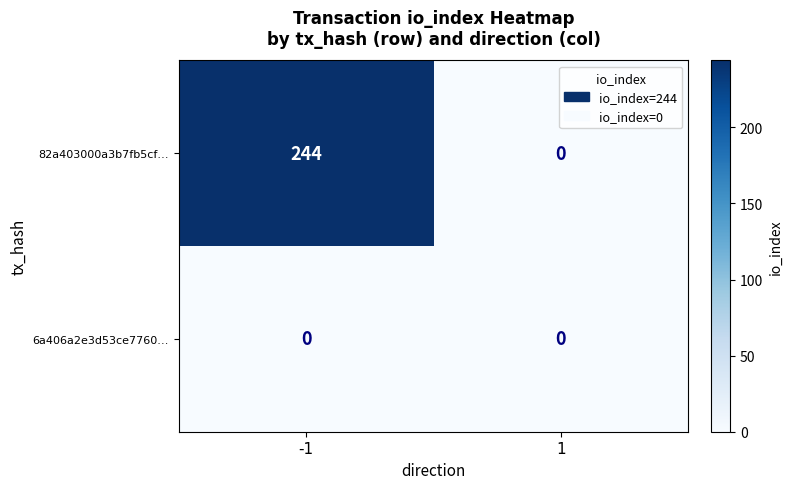

Reading left to right, extract all data points from this chart.

82a403000a3b7fb5cf…: -1=244	1=0
6a406a2e3d53ce7760…: -1=0	1=0